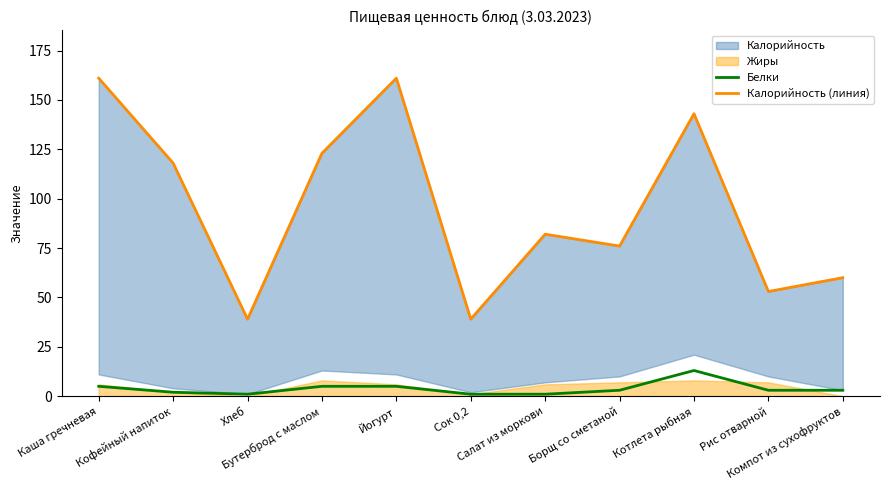

The Белки series shows 5 at Бутерброд с маслом. True or false?

True